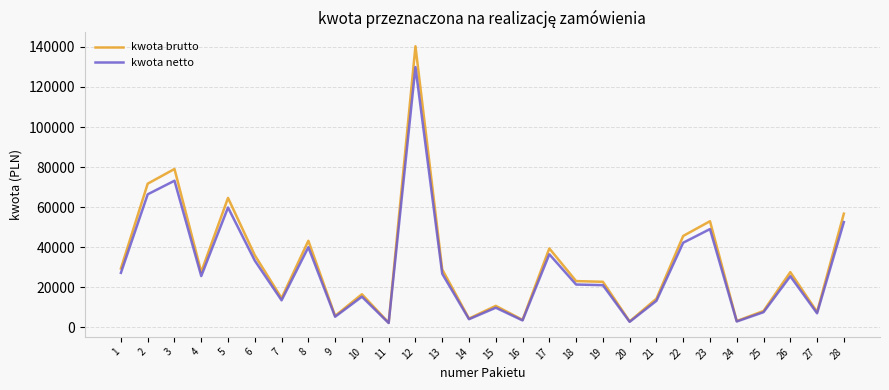

What is the sum of all kwota brutto values?

883345.2